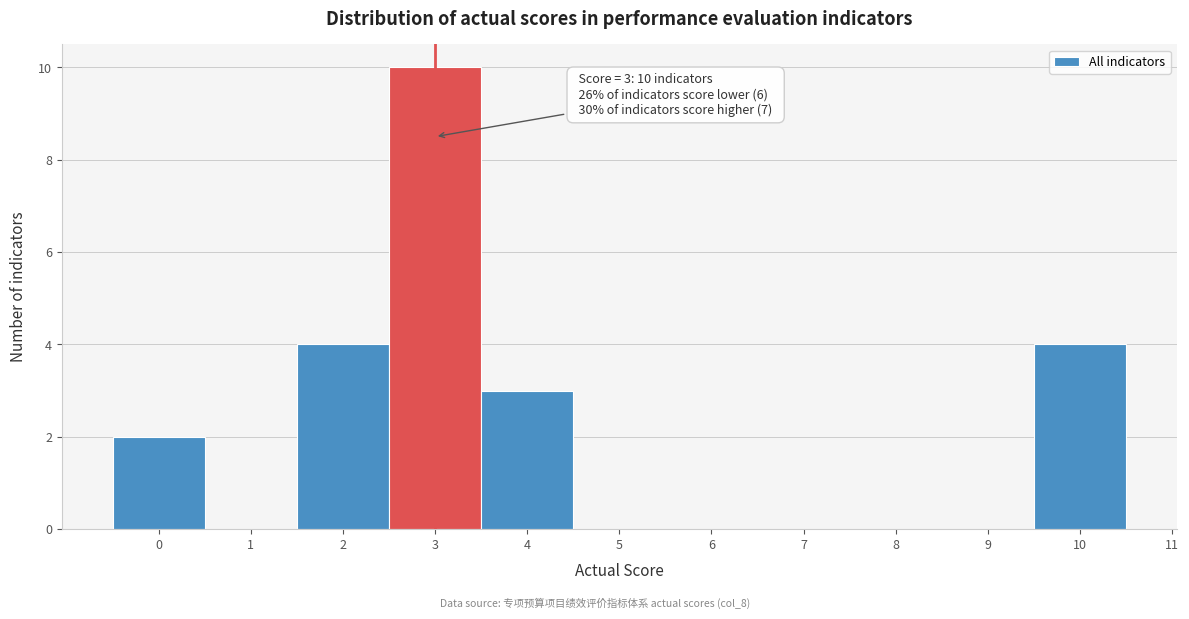

Over which range of the x-axis is the bar tallest?

2.5 to 3.5